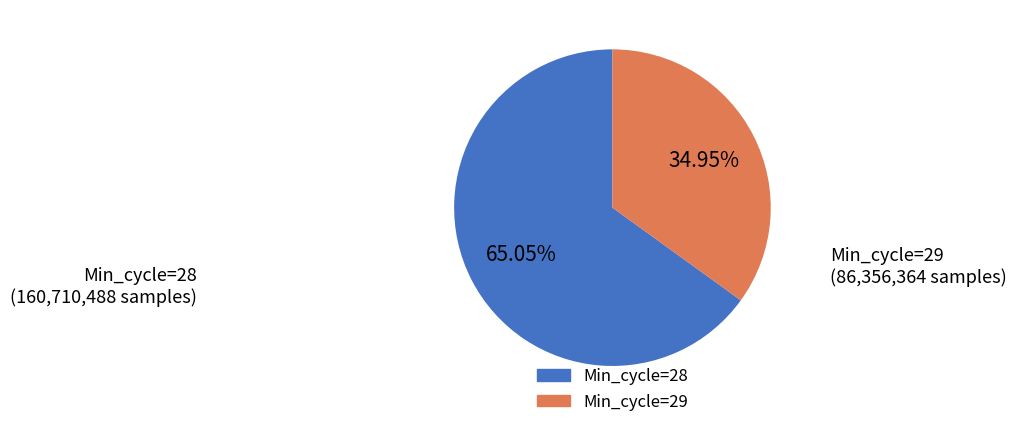

How many slices are in this pie chart?

2